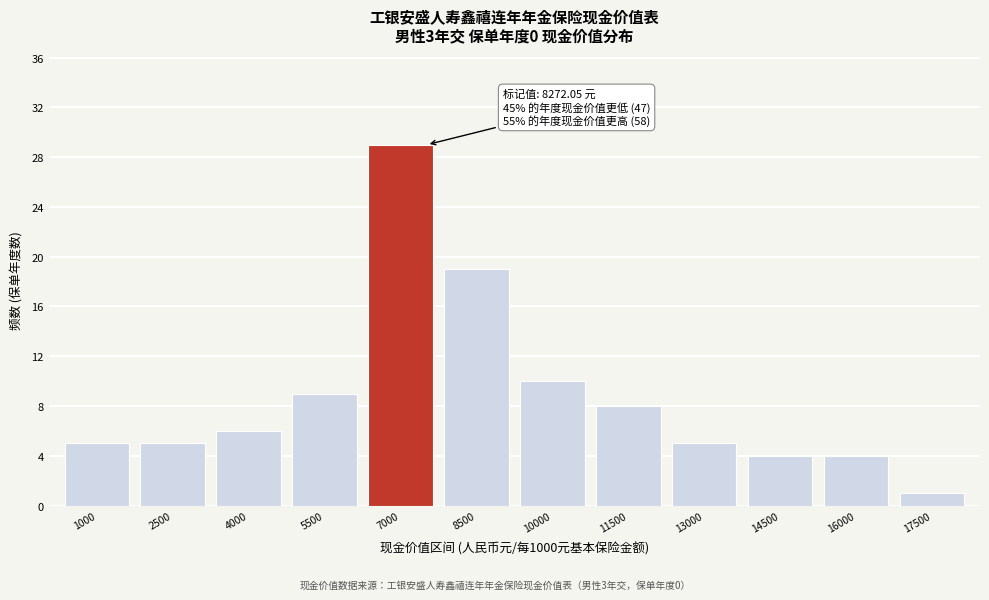

Reading left to right, transcribe all the data shown in this chart.

1000=5	2500=5	4000=6	5500=9	7000=29	8500=19	10000=10	11500=8	13000=5	14500=4	16000=4	17500=1